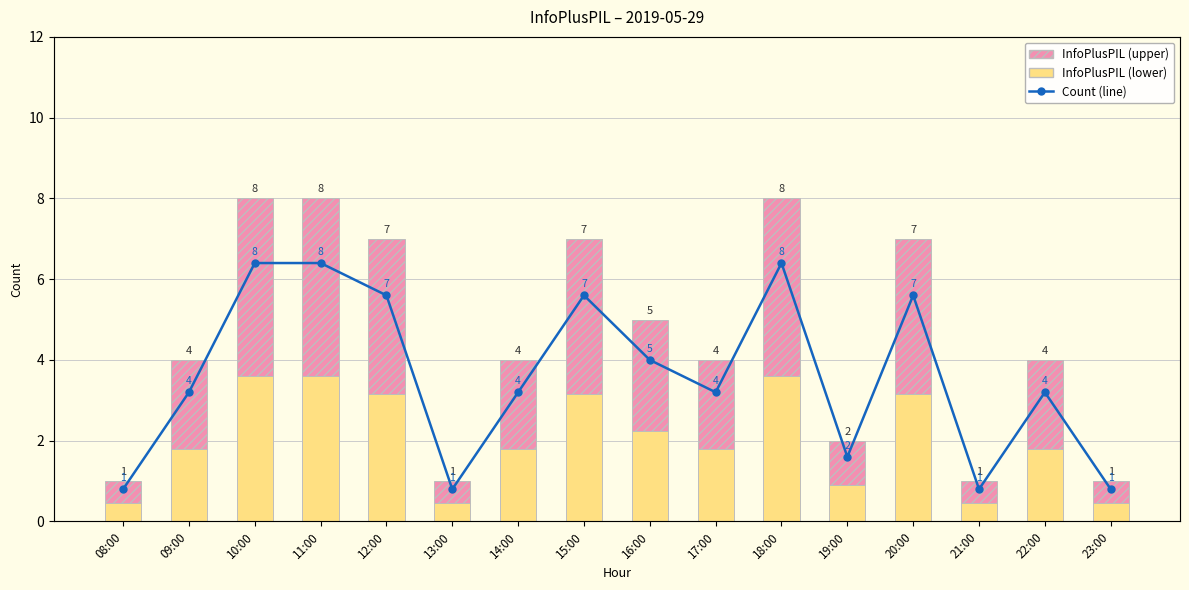

What position from the right is 19:00?

5